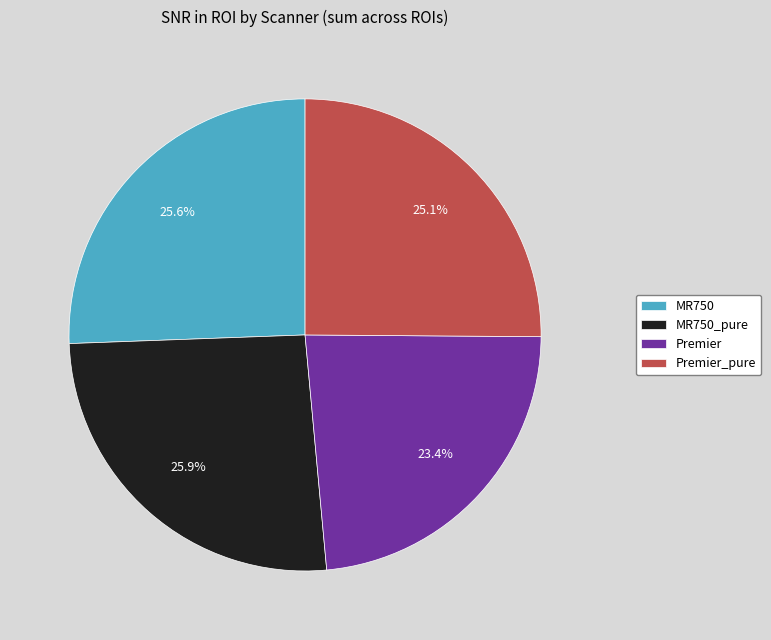

Do MR750_pure and MR750 together represent more than half of the pie?

Yes